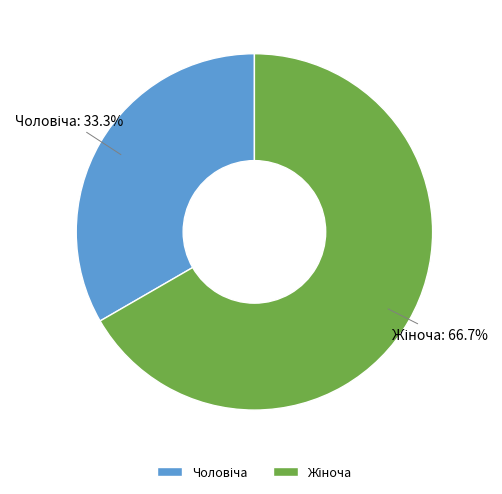

Does any single category account for the majority?

Yes